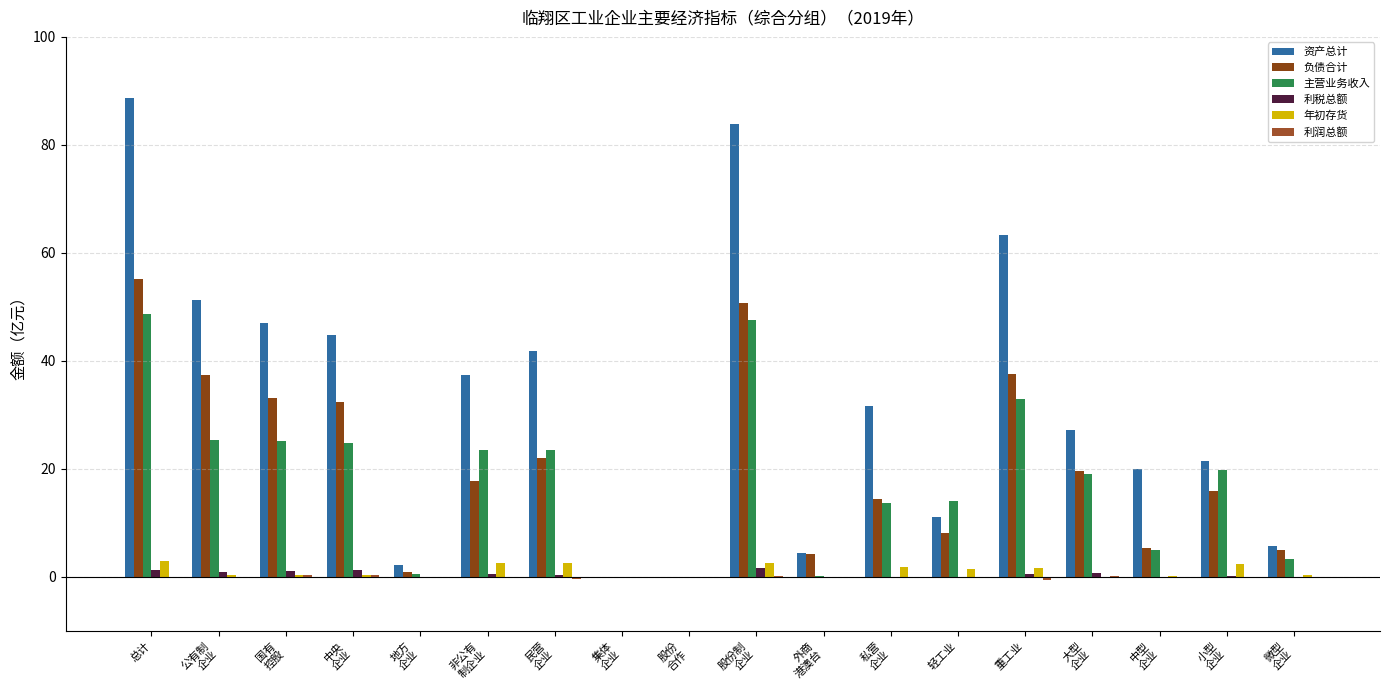

Reading right to left, transcribe all the data shown in this chart.

资产总计: 微型
企业=5.7	小型
企业=21.4	中型
企业=20.0	大型
企业=27.2	重工业=63.2	轻工业=11.1	私营
企业=31.6	外商
港澳台=4.3	股份制
企业=83.9	股份
合作=0.0	集体
企业=0.0	民营
企业=41.8	非公有
制企业=37.4	地方
企业=2.1	中央
企业=44.9	国有
控股=47.0	公有制
企业=51.3	总计=88.8
负债合计: 微型
企业=4.9	小型
企业=15.8	中型
企业=5.3	大型
企业=19.6	重工业=37.6	轻工业=8.0	私营
企业=14.4	外商
港澳台=4.2	股份制
企业=50.8	股份
合作=0.0	集体
企业=0.0	民营
企业=22.0	非公有
制企业=17.8	地方
企业=0.9	中央
企业=32.3	国有
控股=33.2	公有制
企业=37.3	总计=55.2
主营业务收入: 微型
企业=3.2	小型
企业=19.8	中型
企业=5.0	大型
企业=19.0	重工业=33.0	轻工业=14.0	私营
企业=13.6	外商
港澳台=0.1	股份制
企业=47.6	股份
合作=0.0	集体
企业=0.0	民营
企业=23.5	非公有
制企业=23.4	地方
企业=0.5	中央
企业=24.7	国有
控股=25.2	公有制
企业=25.3	总计=48.7
利税总额: 微型
企业=-0.2	小型
企业=0.1	中型
企业=-0.1	大型
企业=0.8	重工业=0.6	轻工业=0.1	私营
企业=-0.1	外商
港澳台=-0.3	股份制
企业=1.6	股份
合作=0.0	集体
企业=0.0	民营
企业=0.2	非公有
制企业=0.5	地方
企业=-0.1	中央
企业=1.2	国有
控股=1.1	公有制
企业=0.8	总计=1.3
年初存货: 微型
企业=0.3	小型
企业=2.4	中型
企业=0.2	大型
企业=0.0	重工业=1.6	轻工业=1.4	私营
企业=1.7	外商
港澳台=0.0	股份制
企业=2.5	股份
合作=0.0	集体
企业=0.0	民营
企业=2.6	非公有
制企业=2.6	地方
企业=0.0	中央
企业=0.3	国有
控股=0.4	公有制
企业=0.4	总计=3.0
利润总额: 微型
企业=-0.2	小型
企业=-0.3	中型
企业=-0.2	大型
企业=0.1	重工业=-0.6	轻工业=-0.0	私营
企业=-0.3	外商
港澳台=-0.3	股份制
企业=0.2	股份
合作=0.0	集体
企业=0.0	民营
企业=-0.3	非公有
制企业=-0.1	地方
企业=-0.1	中央
企业=0.4	国有
控股=0.2	公有制
企业=-0.0	总计=-0.1